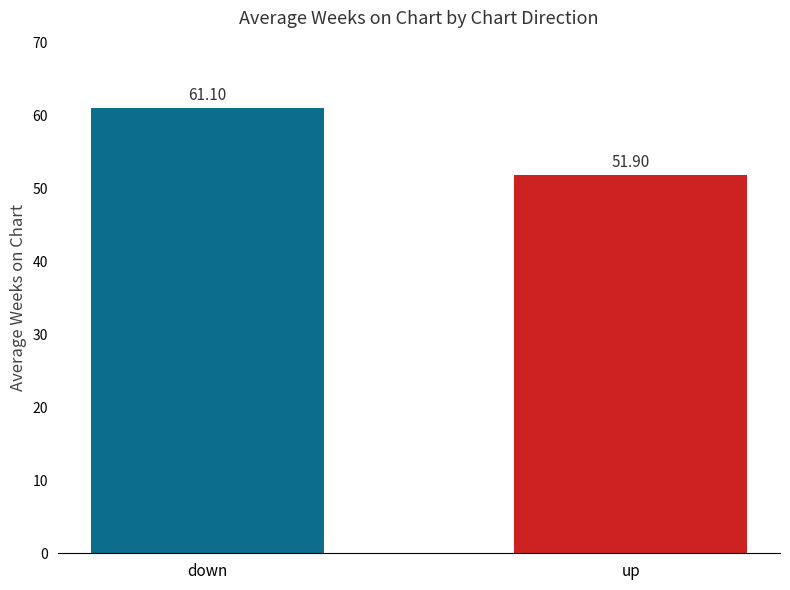

Reading left to right, extract all data points from this chart.

61.1	51.9